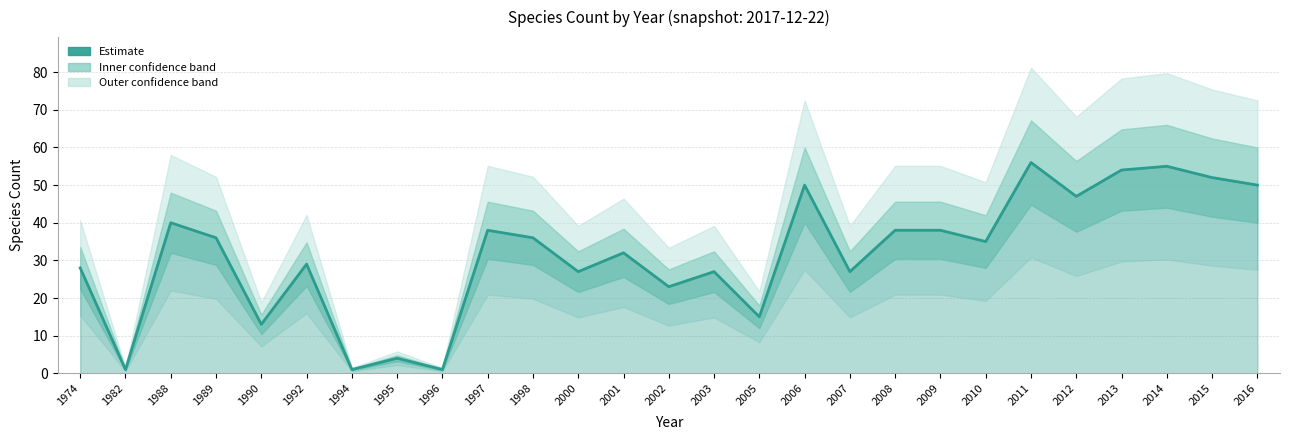

What is the difference between the values at 1995 and 2009?

34